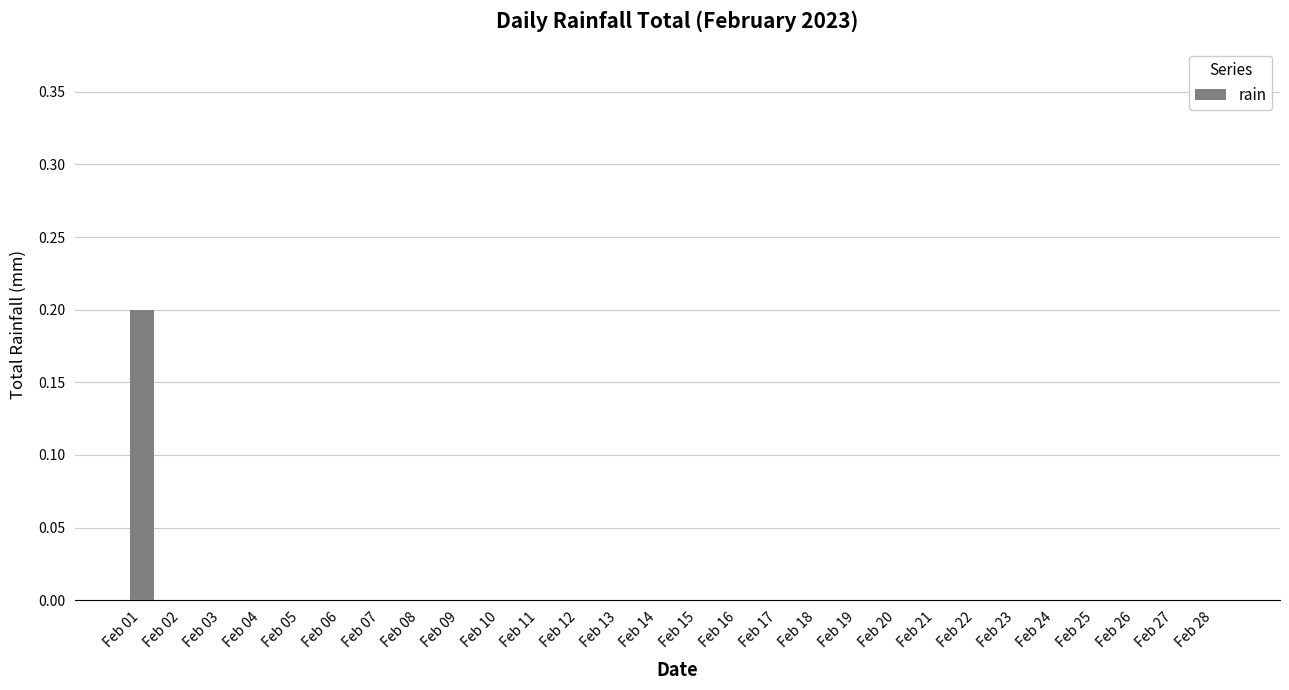

True or false: the data shows 0.0 at Feb 12.

True